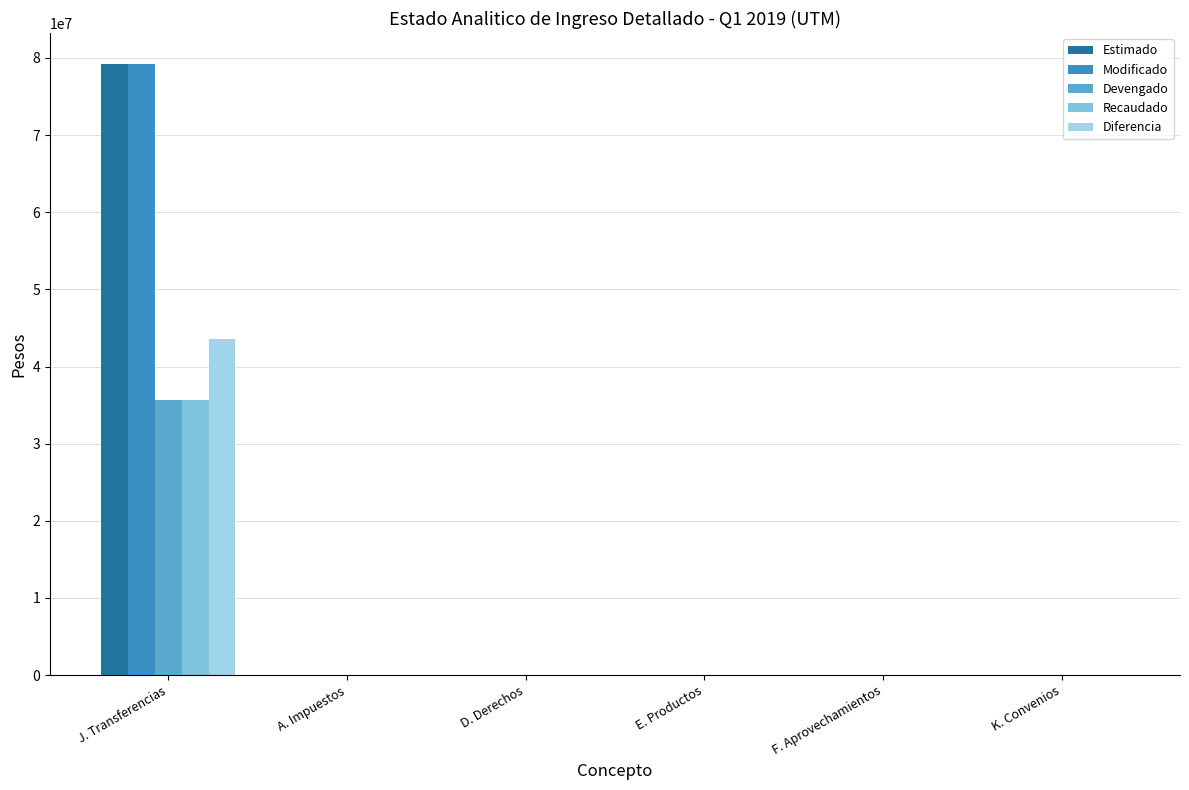

Are the bars grouped side by side (vs. stacked)?

Yes